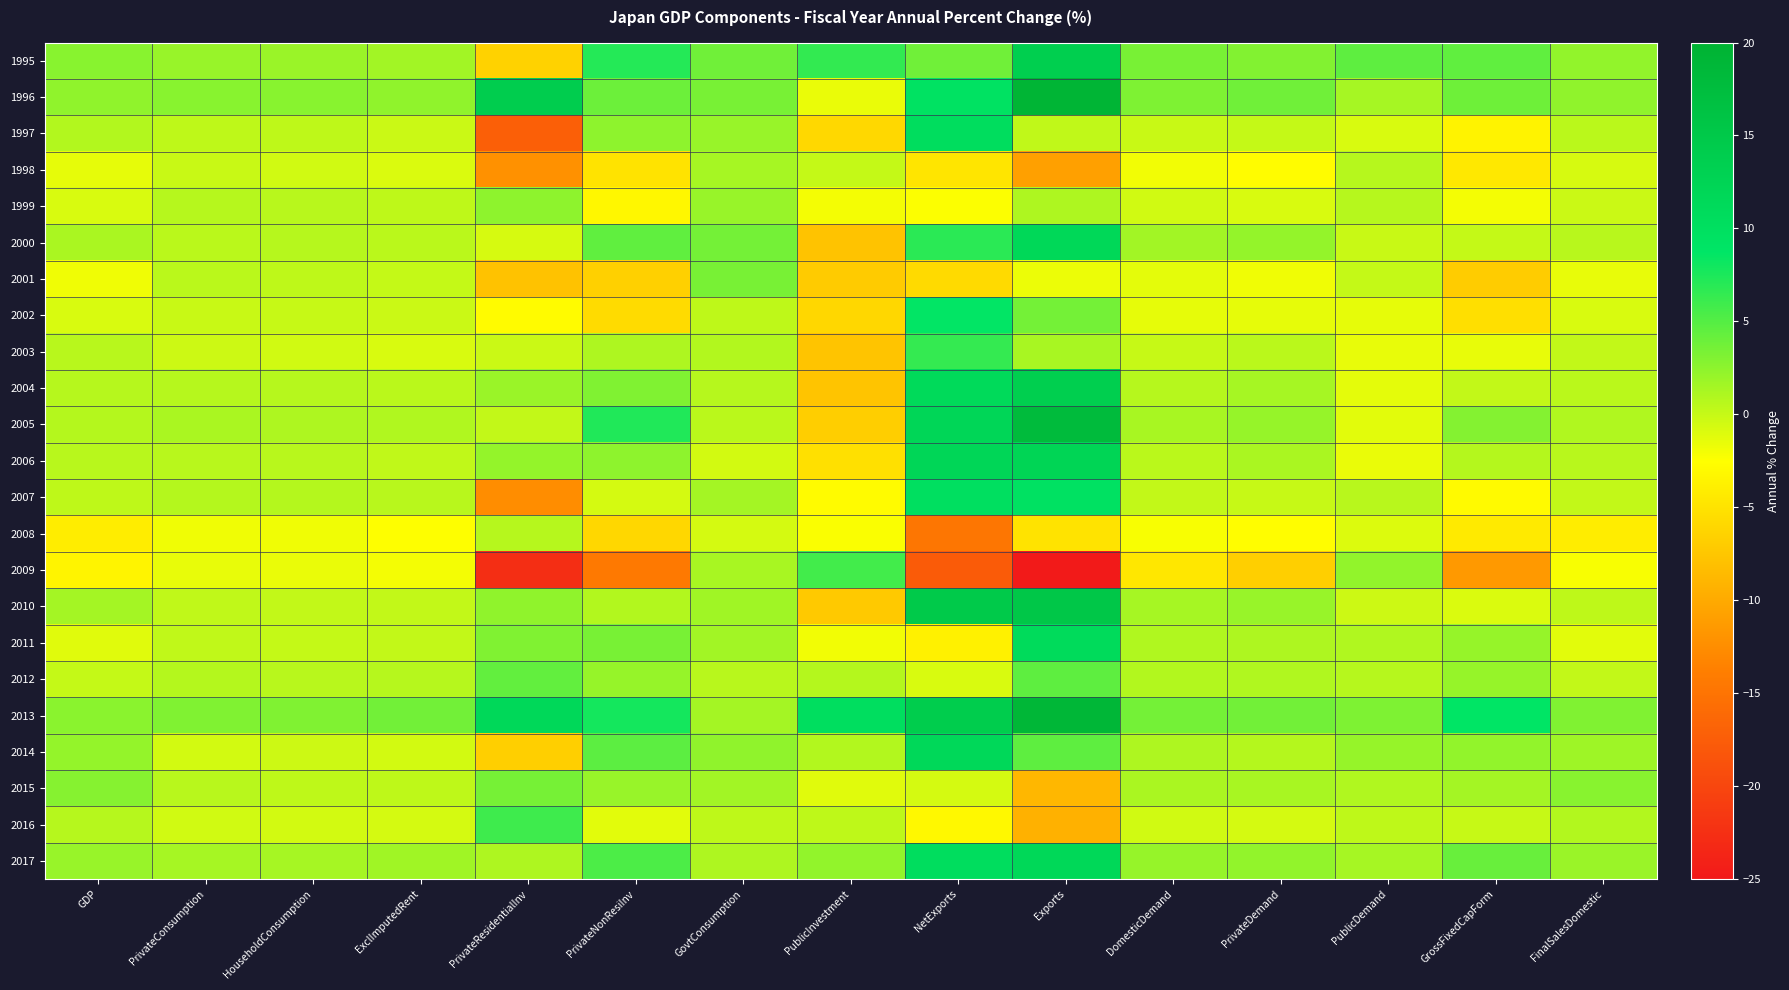

What is the difference between the highest and lowest values at GovtConsumption?

4.4